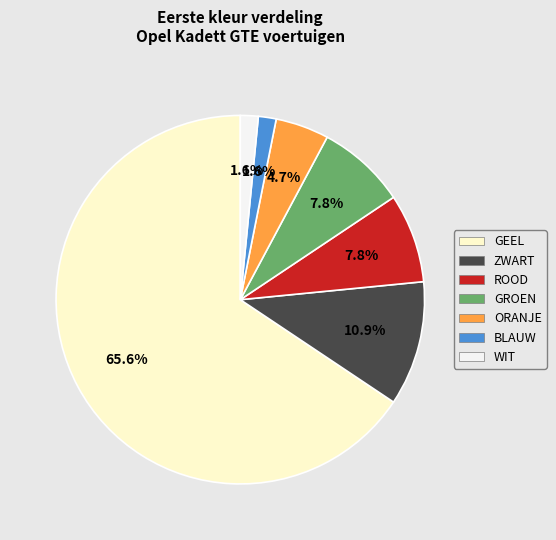

What is the largest slice in the pie chart?

GEEL